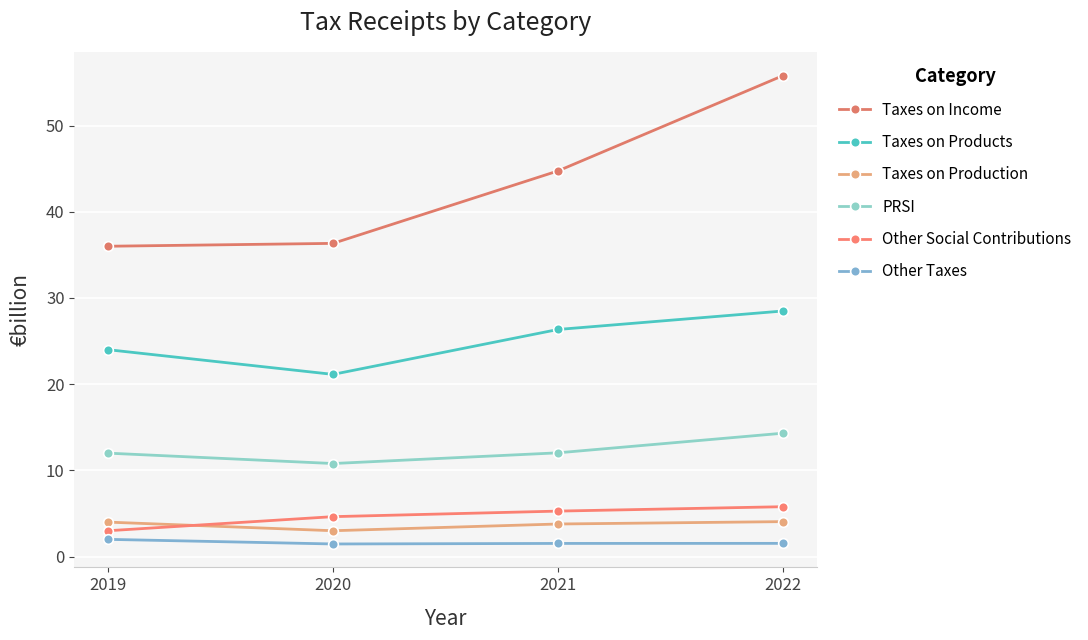

Reading left to right, transcribe all the data shown in this chart.

Taxes on Income: 36.0	36.3	44.7	55.8
Taxes on Products: 24.0	21.1	26.3	28.5
Taxes on Production: 4.0	3.0	3.8	4.1
PRSI: 12.0	10.8	12.0	14.3
Other Social Contributions: 3.0	4.6	5.3	5.8
Other Taxes: 2.0	1.5	1.5	1.5